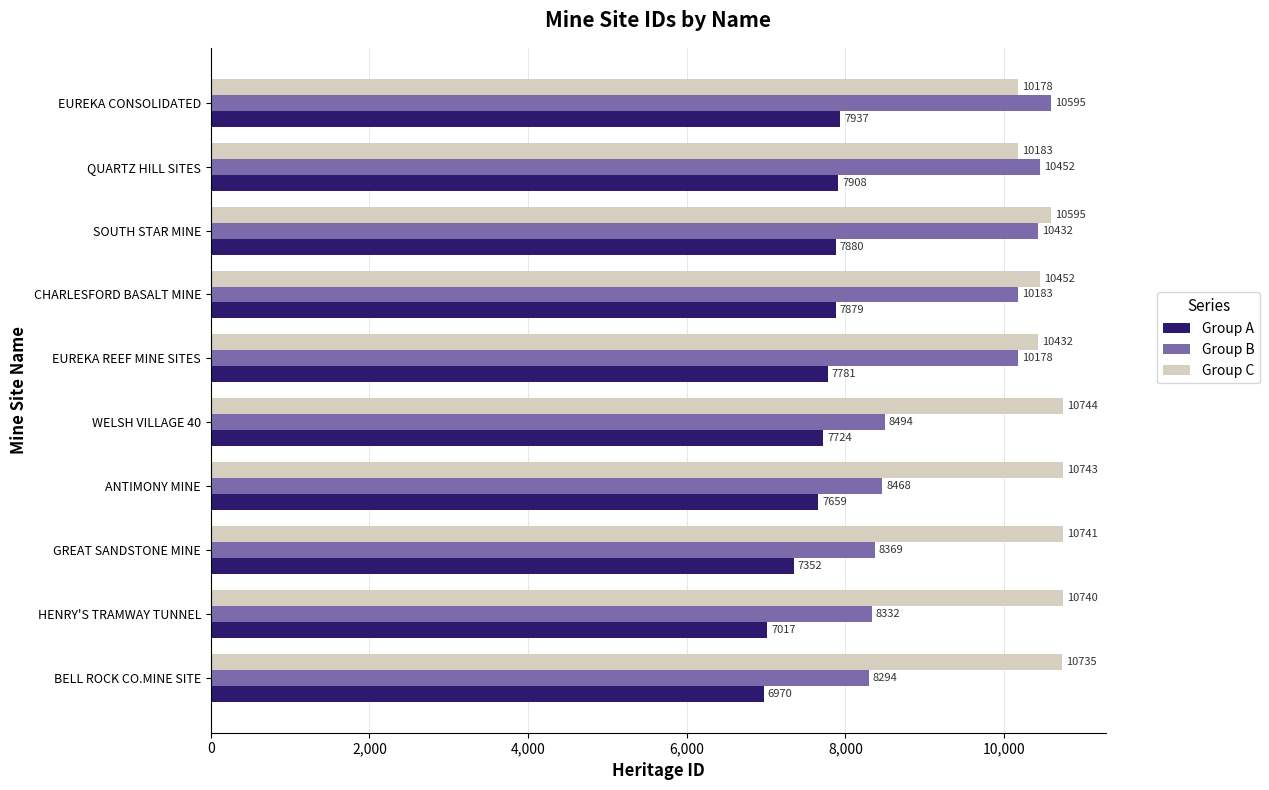

How many data points in Group A are less than 7781?

5